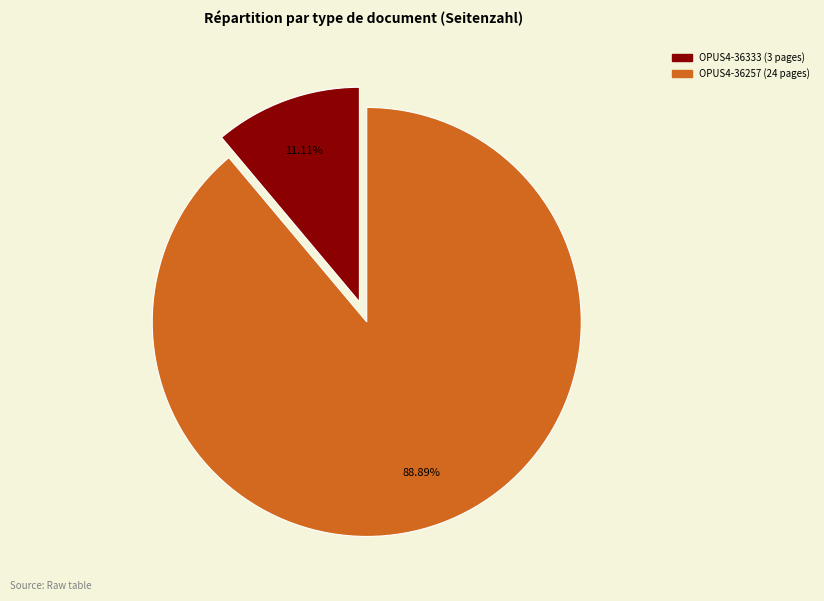

Is the sum of OPUS4-36333 and OPUS4-36257 greater than half?

Yes